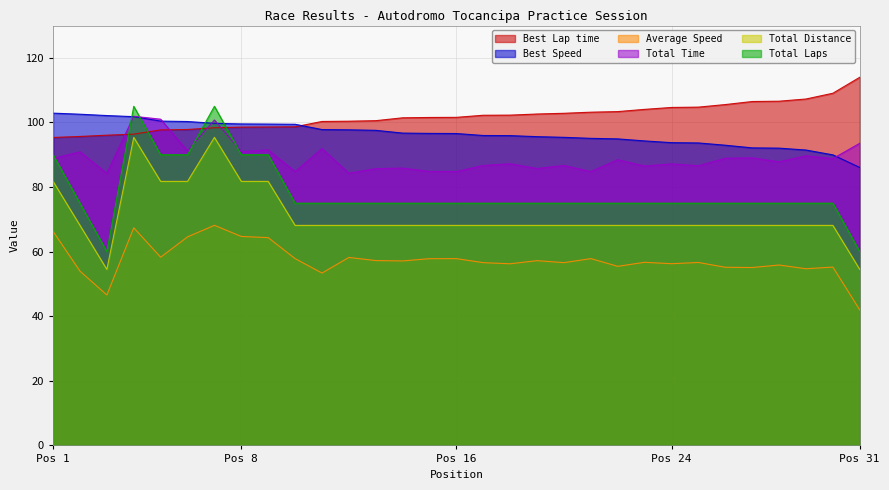

What is the difference between the highest and lowest values at 27?

51.4